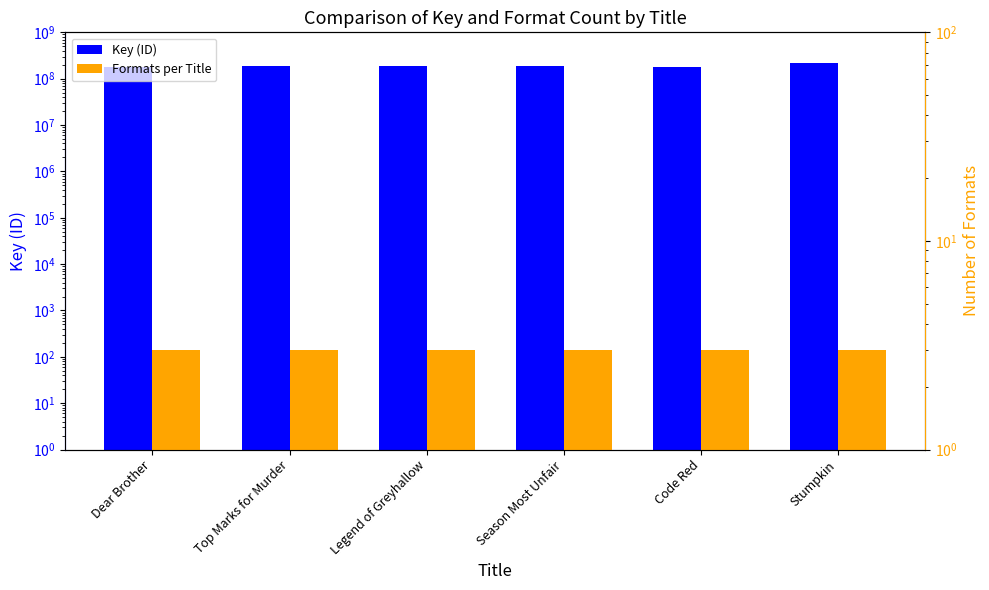

What position from the left is Top Marks for Murder?

2